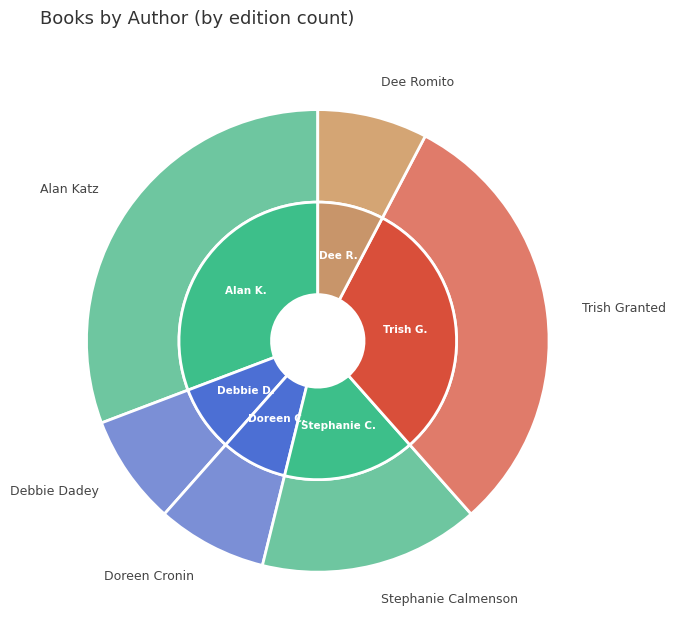

Between Trish Granted and Stephanie Calmenson, which is larger?

Trish Granted